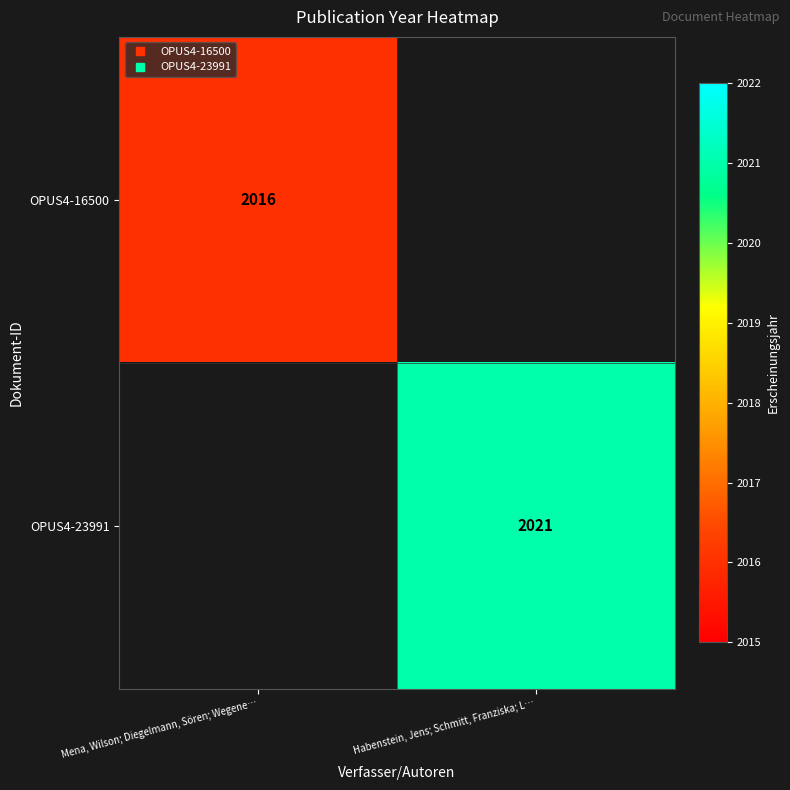

Rank the series at Habenstein, Jens; Schmitt, Franziska; L… from lowest to highest value.

OPUS4-16500, OPUS4-23991